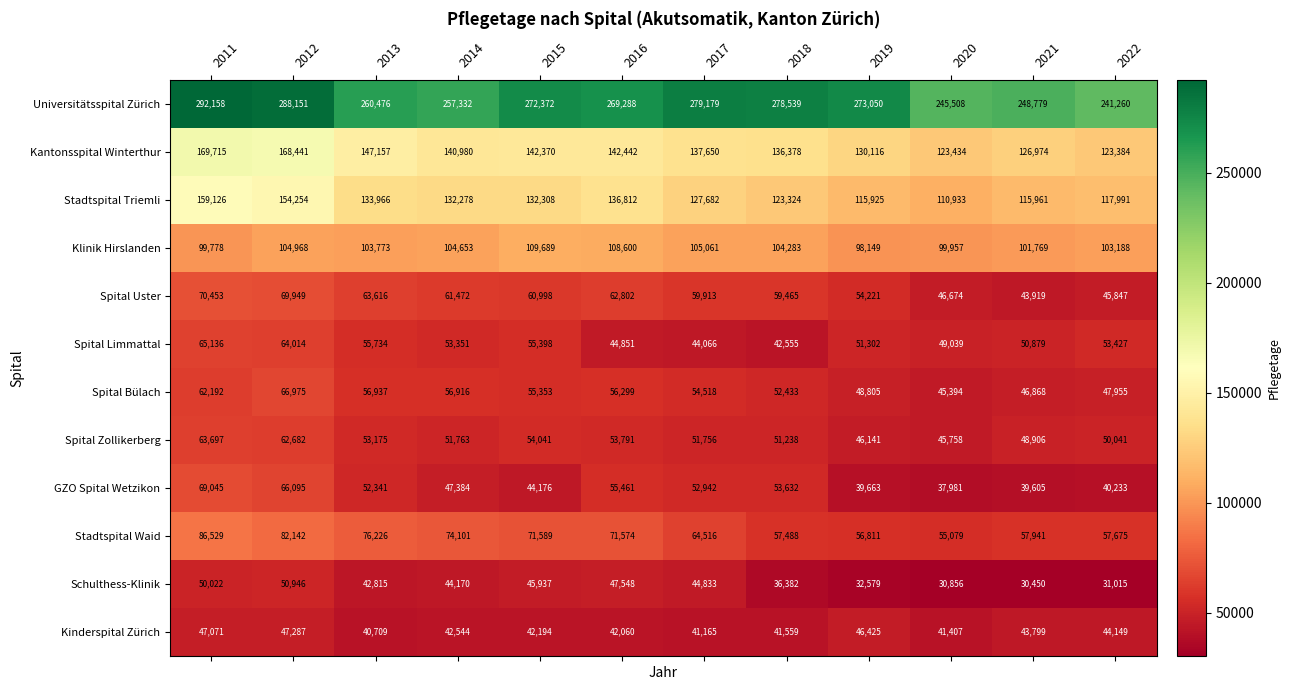

What is the maximum value shown in the chart?

292158